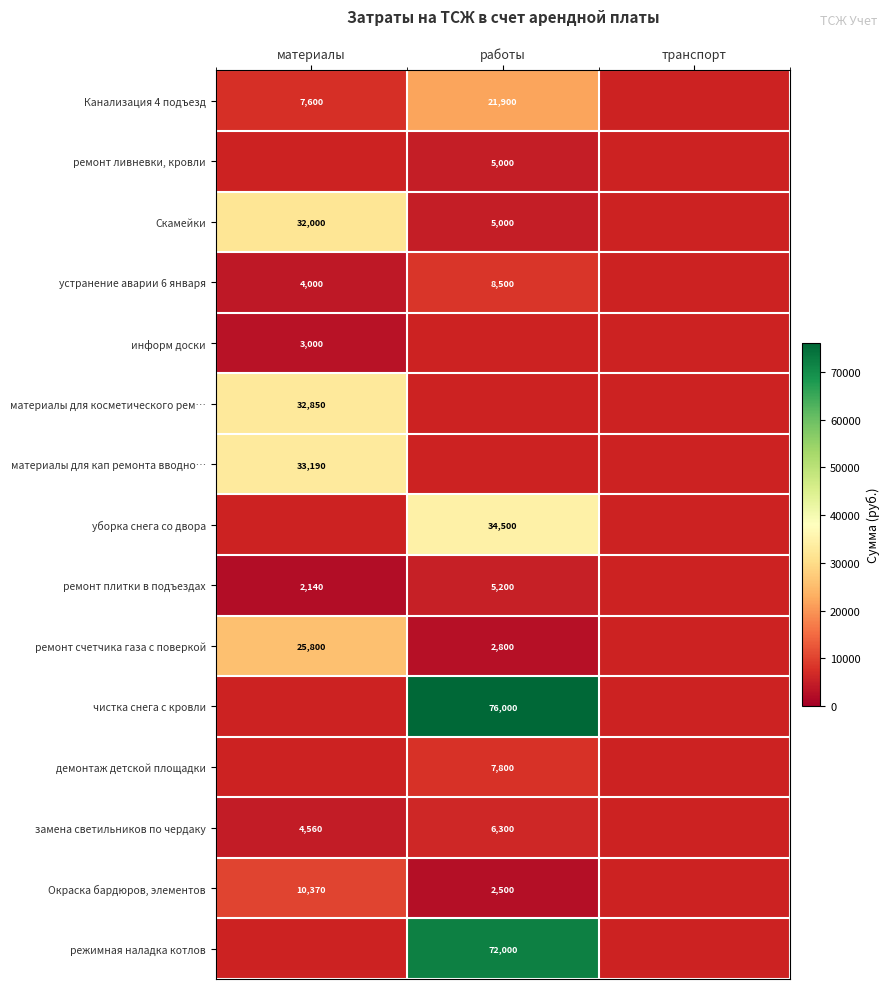

True or false: устранение аварии 6 января has a value of 5400 at материалы.

False